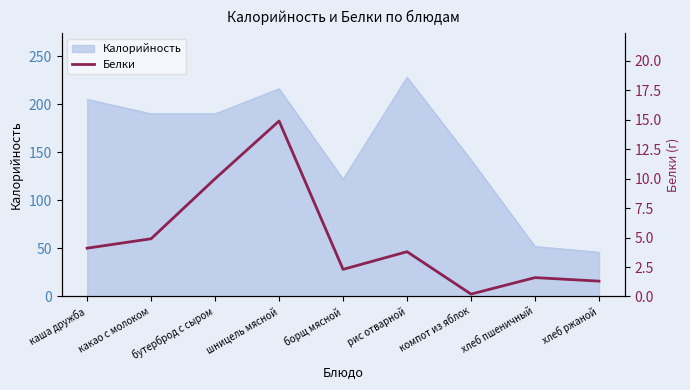

What is the approximate value of Калорийность at компот из яблок?

142